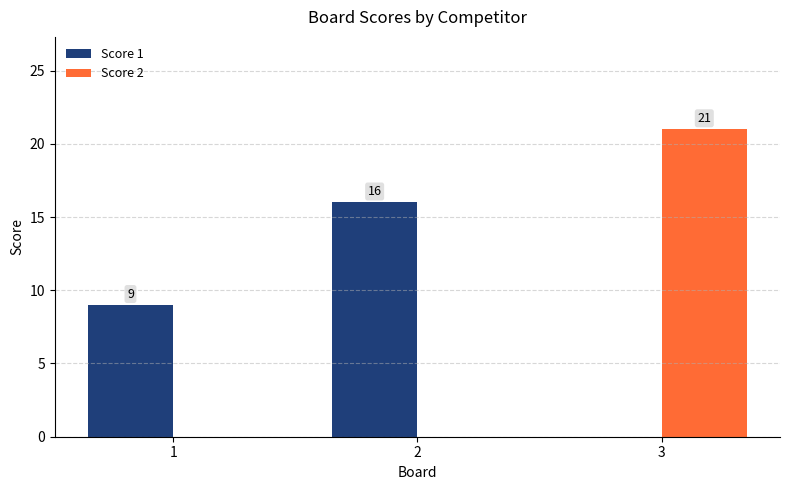

Are the bars horizontal?

No